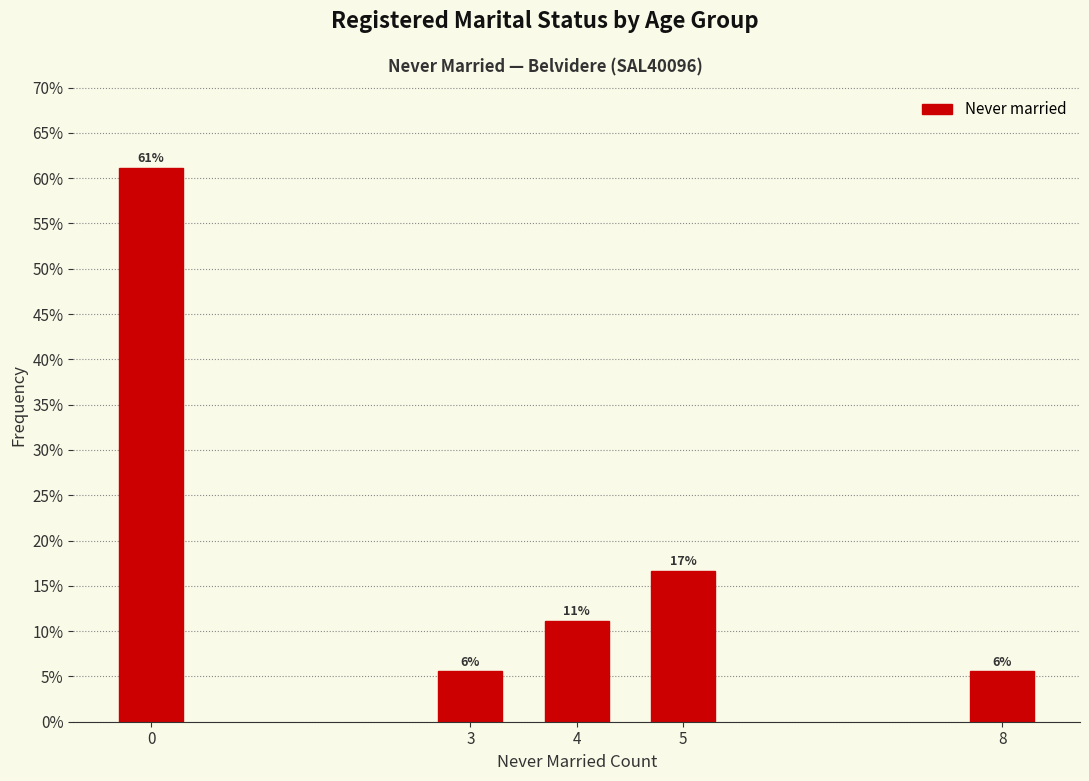

Are the bars horizontal?

No